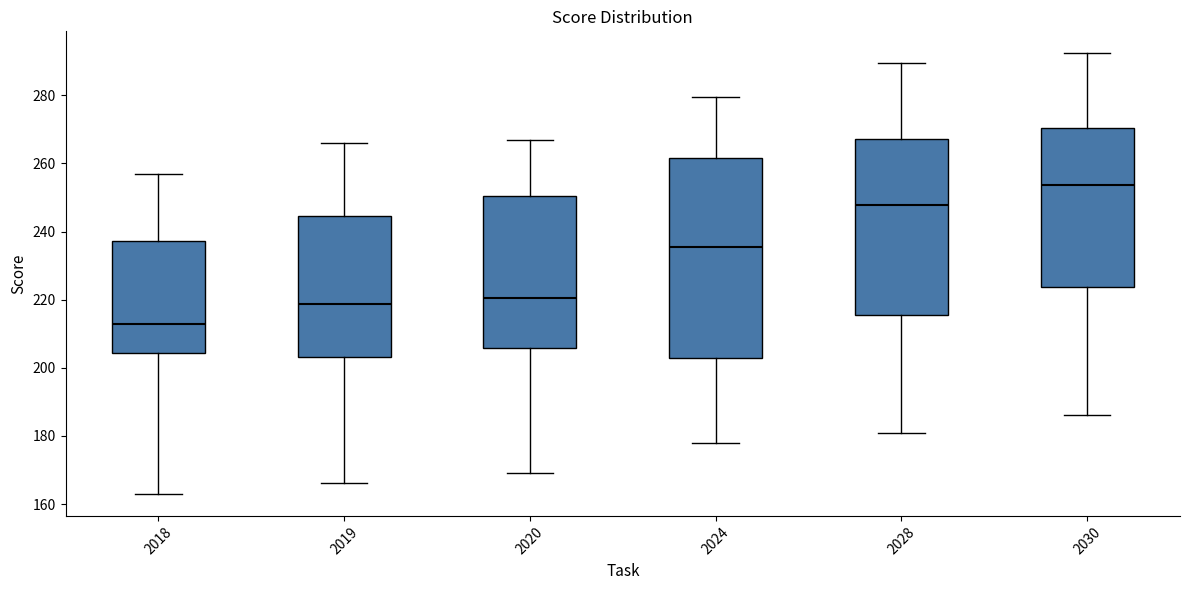

Reading left to right, read every box against the y-axis: the position of its median line, the range the box covers, and the ends of its whiskers. The values are not printed on the chart, so give them approximately, as read against the axis.

2018: median 214, box 204 to 238, whiskers 164 to 258
2019: median 218, box 204 to 244, whiskers 166 to 266
2020: median 220, box 206 to 250, whiskers 170 to 266
2024: median 236, box 202 to 262, whiskers 178 to 280
2028: median 248, box 216 to 268, whiskers 180 to 290
2030: median 254, box 224 to 270, whiskers 186 to 292